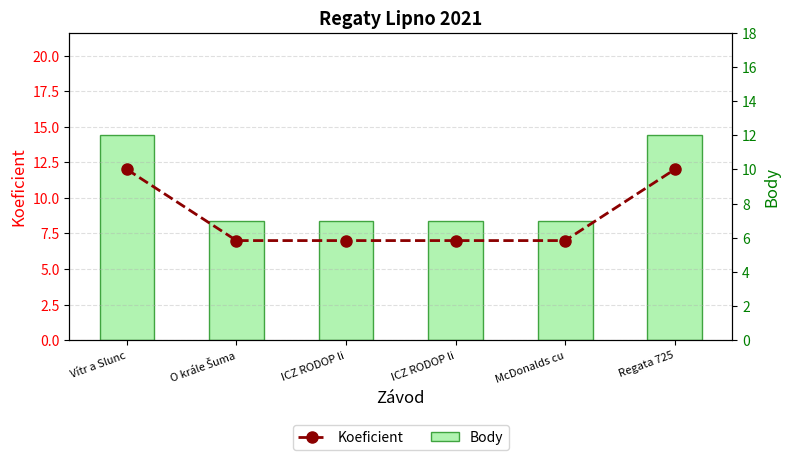

Which series changed the most between Vítr a Slunc and ICZ RODOP li?

Koeficient